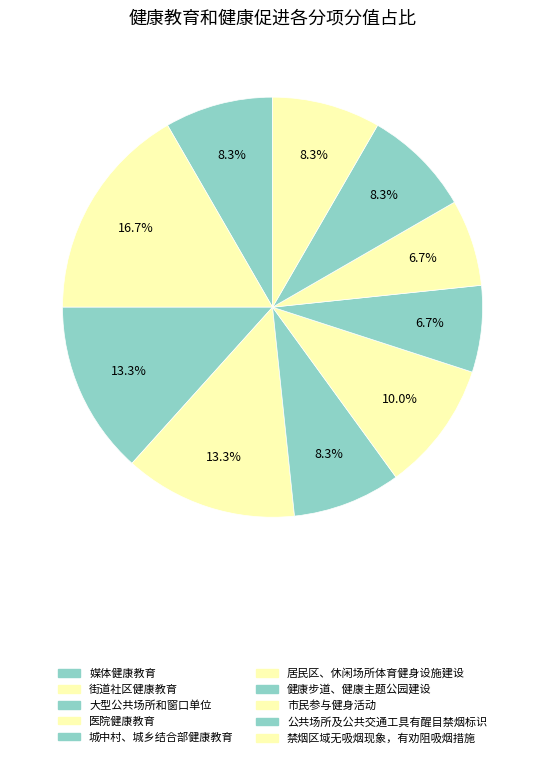

Is 公共场所及公共交通工具有醒目禁烟标识 the majority of the pie?

No